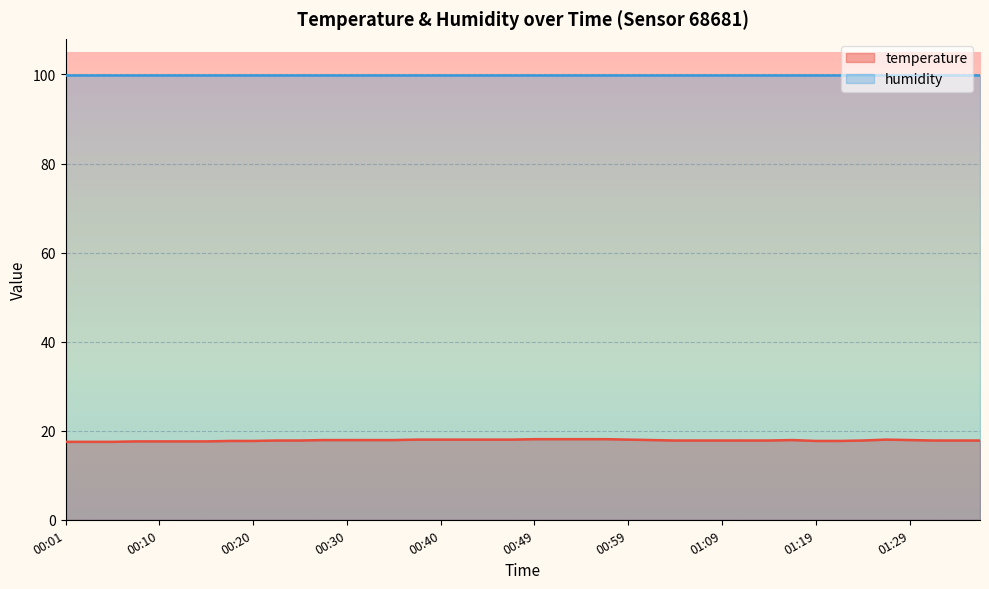

True or false: humidity and temperature intersect in this chart.

False